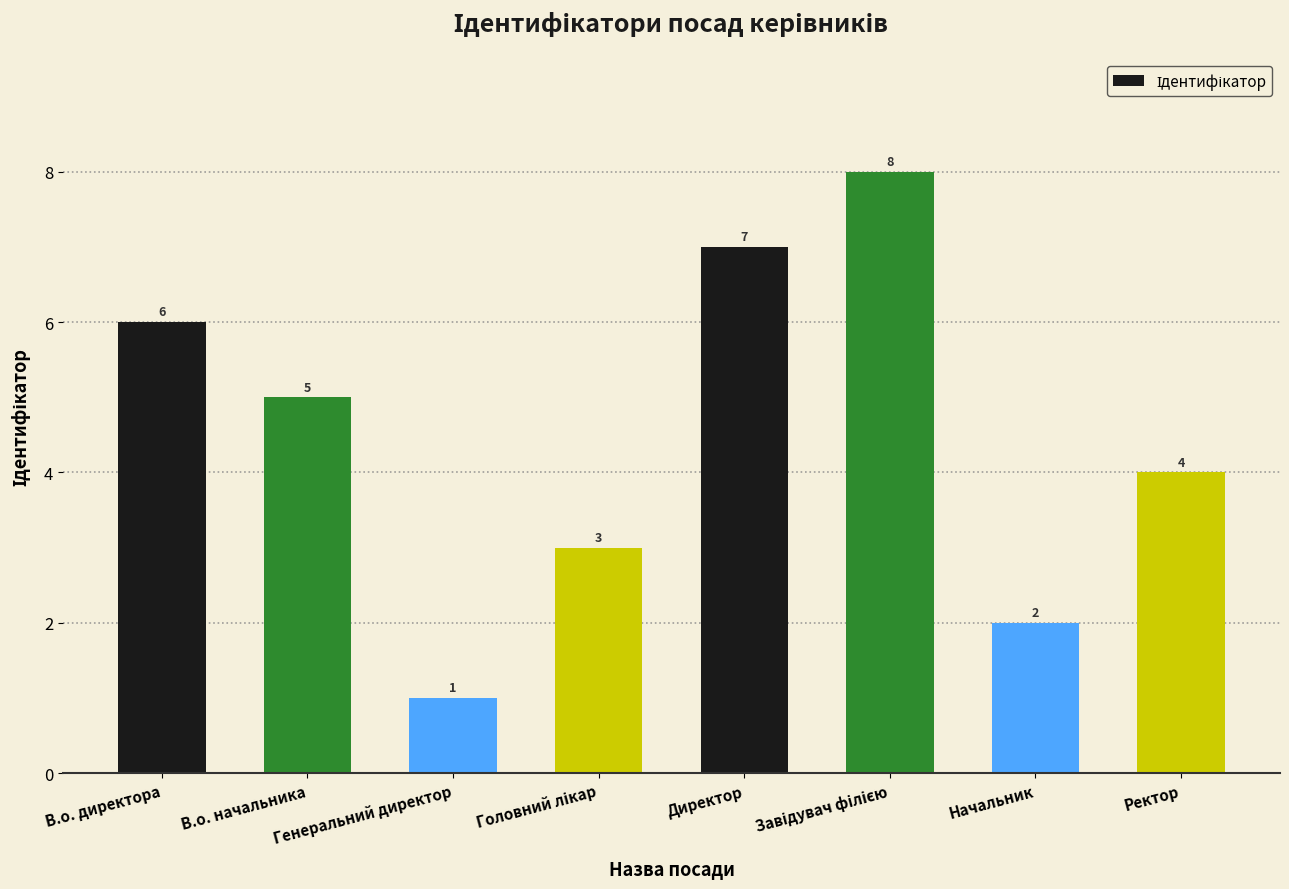

True or false: the data shows 3 at Начальник.

False